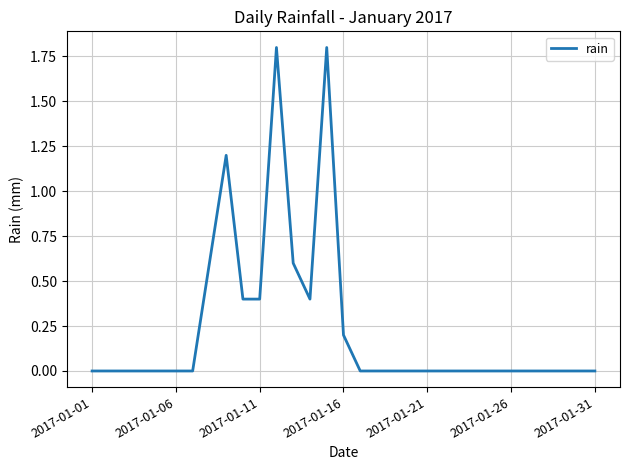

What is the maximum value shown in the chart?

1.8